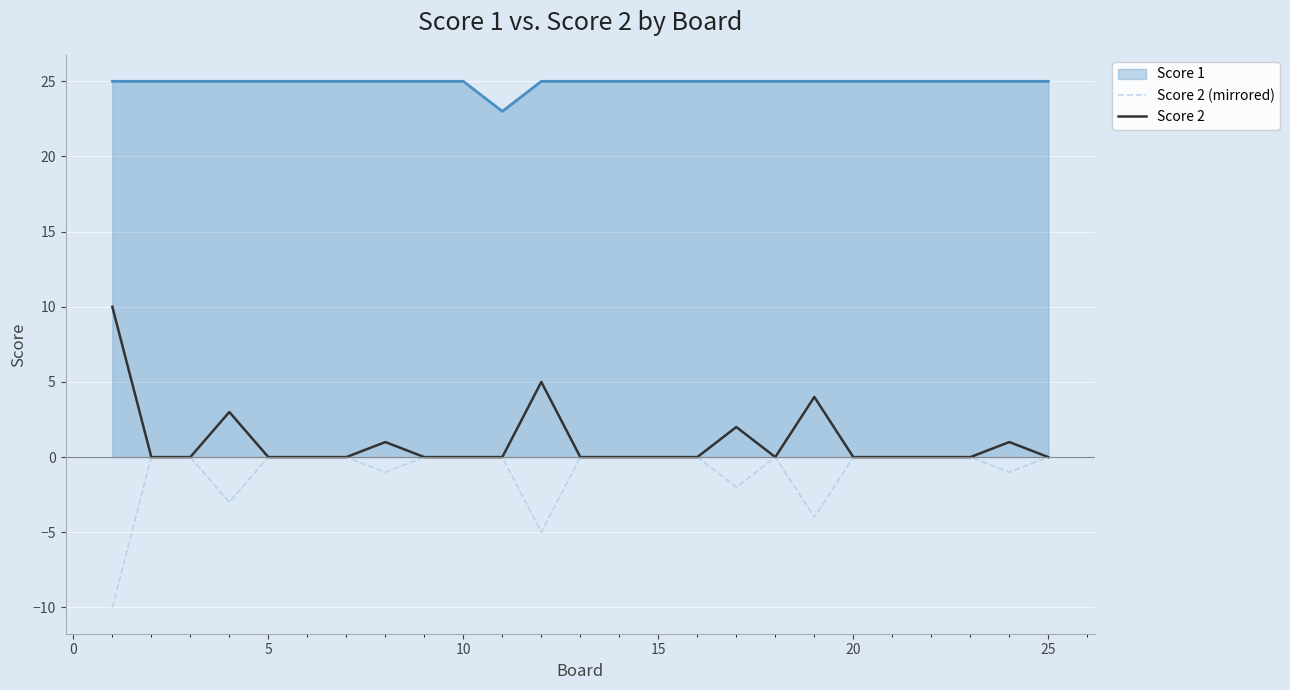

List the series in order of their peak value, highest first.

Score 1, Score 2, Score 2 (mirrored)